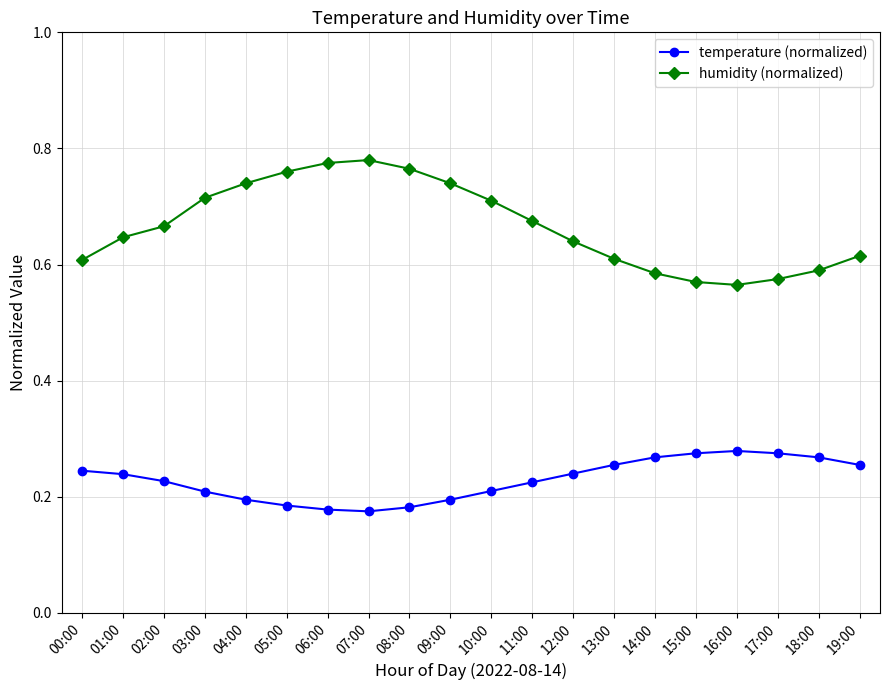

Is the value of humidity (normalized) at 17:00 greater than the value of temperature (normalized) at 13:00?

Yes